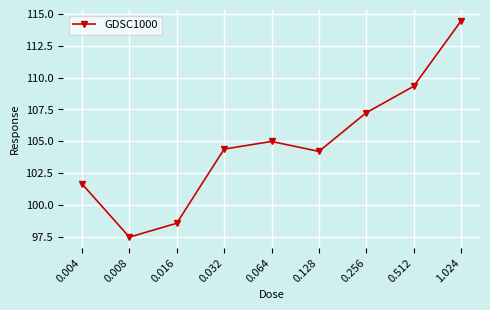

What is the maximum value shown in the chart?

114.4